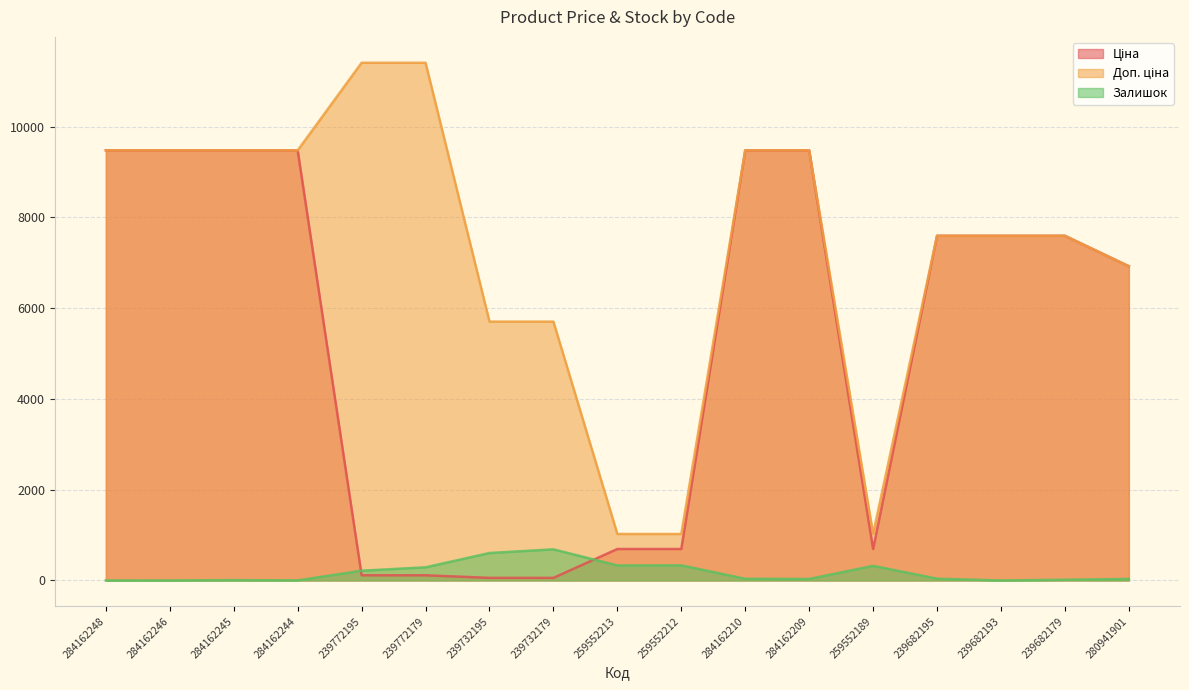

What are all the series names shown in the legend?

Ціна, Доп. ціна, Залишок